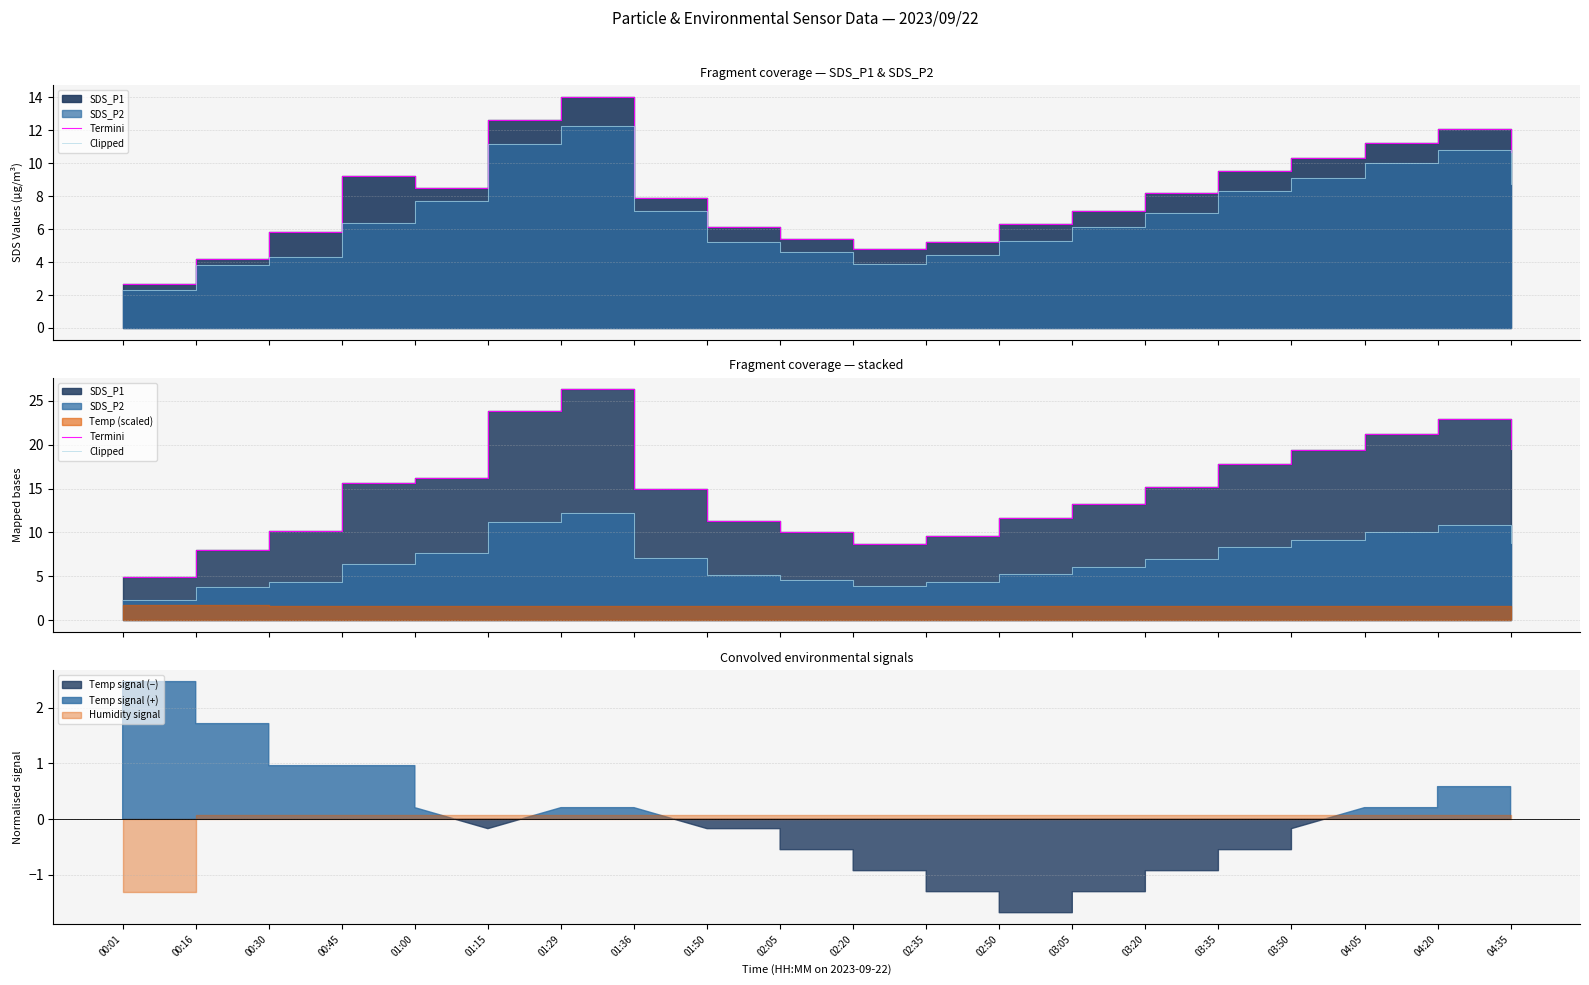

True or false: Clipped and Termini intersect in this chart.

False